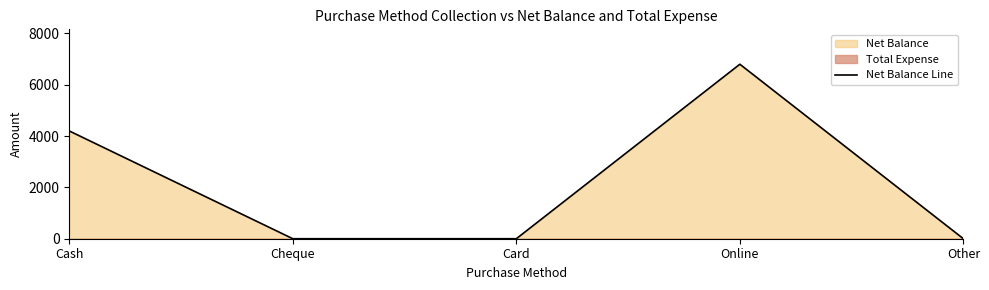

What is the greatest value displayed?

6800